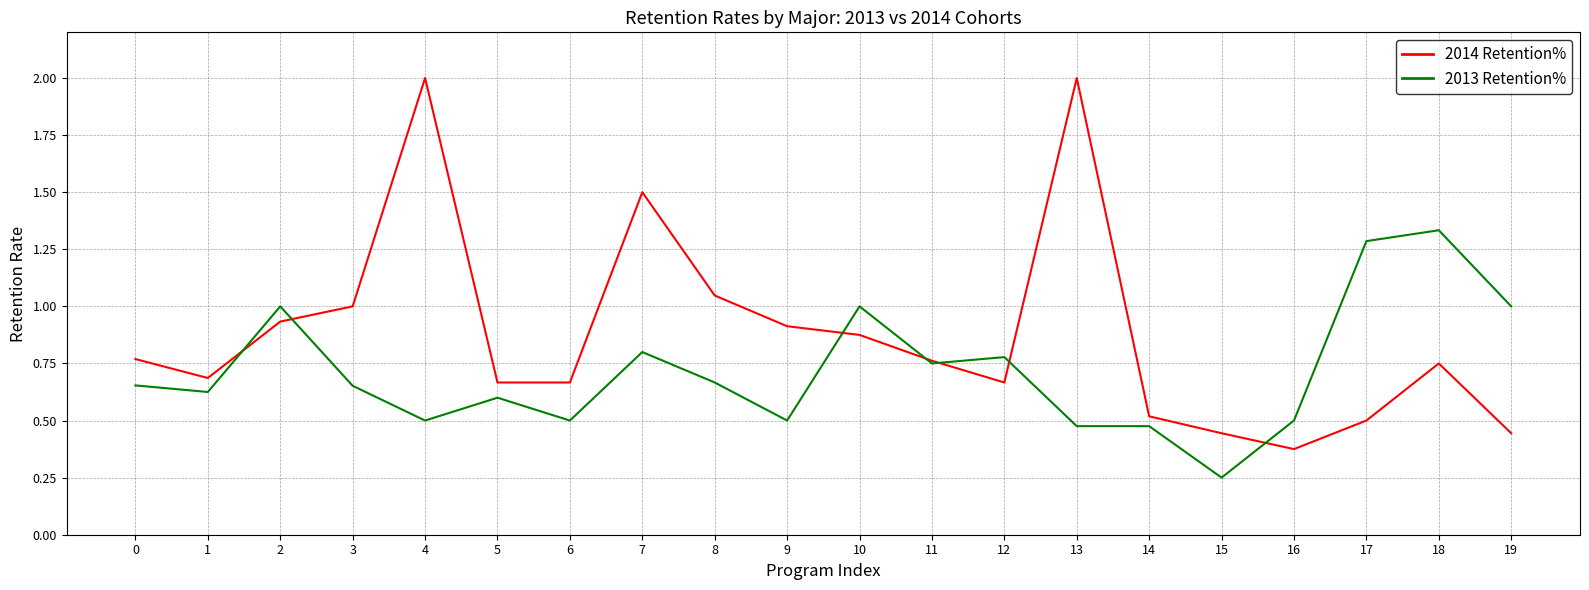

Which series ends up on top after the final intersection of 2013 Retention% and 2014 Retention%?

2013 Retention%